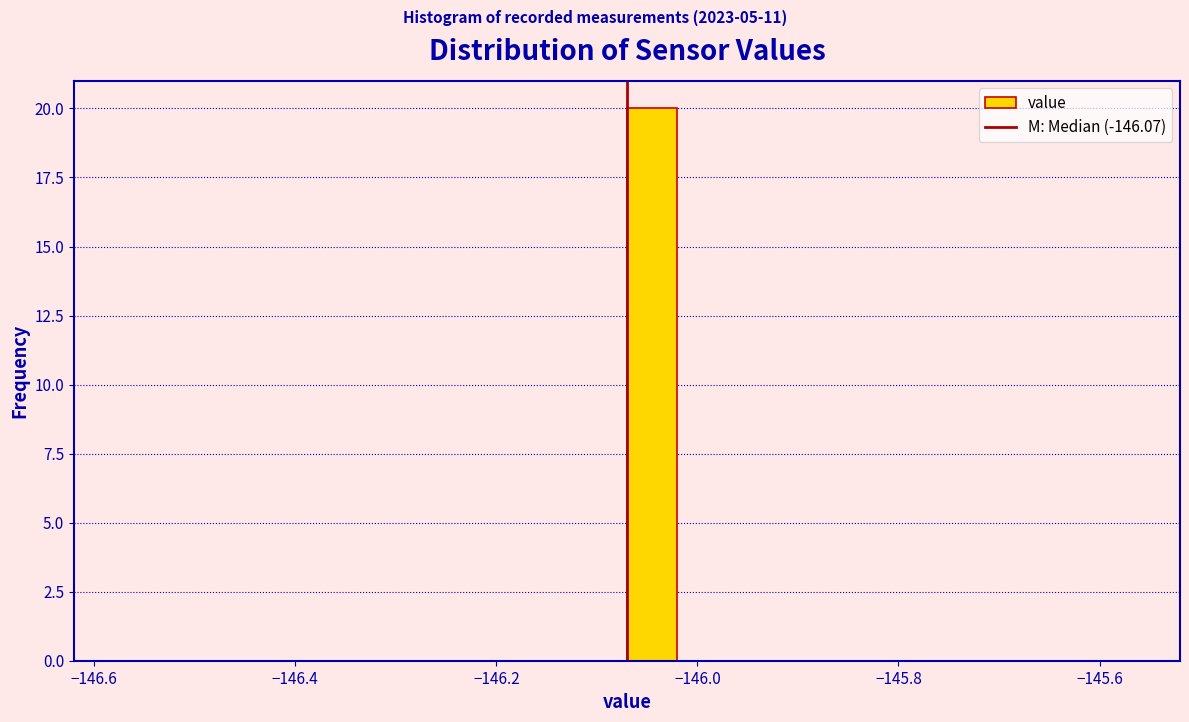

Read against the x-axis, roughly where is the centre of the tallest bar?

-146.04